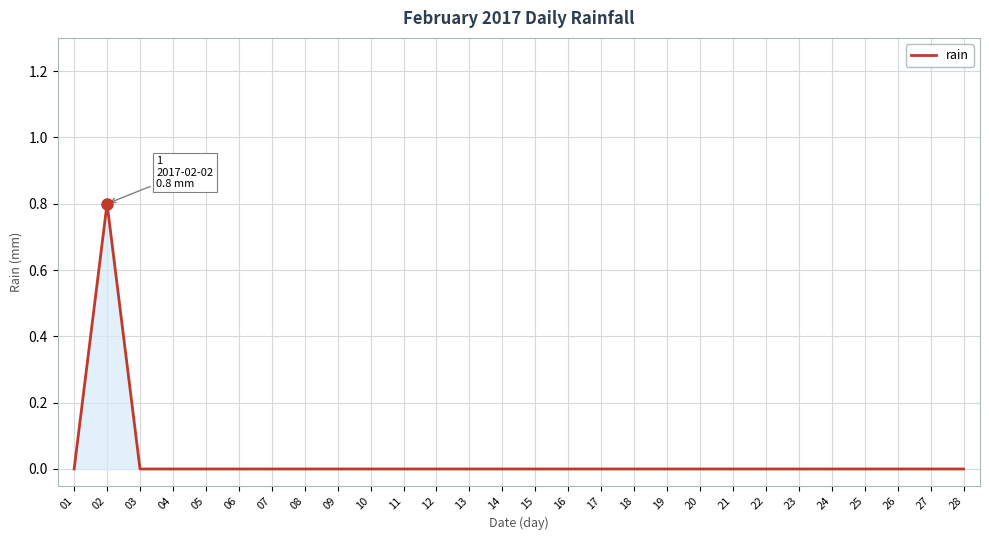

Count the values in the range 0 to 1.

28